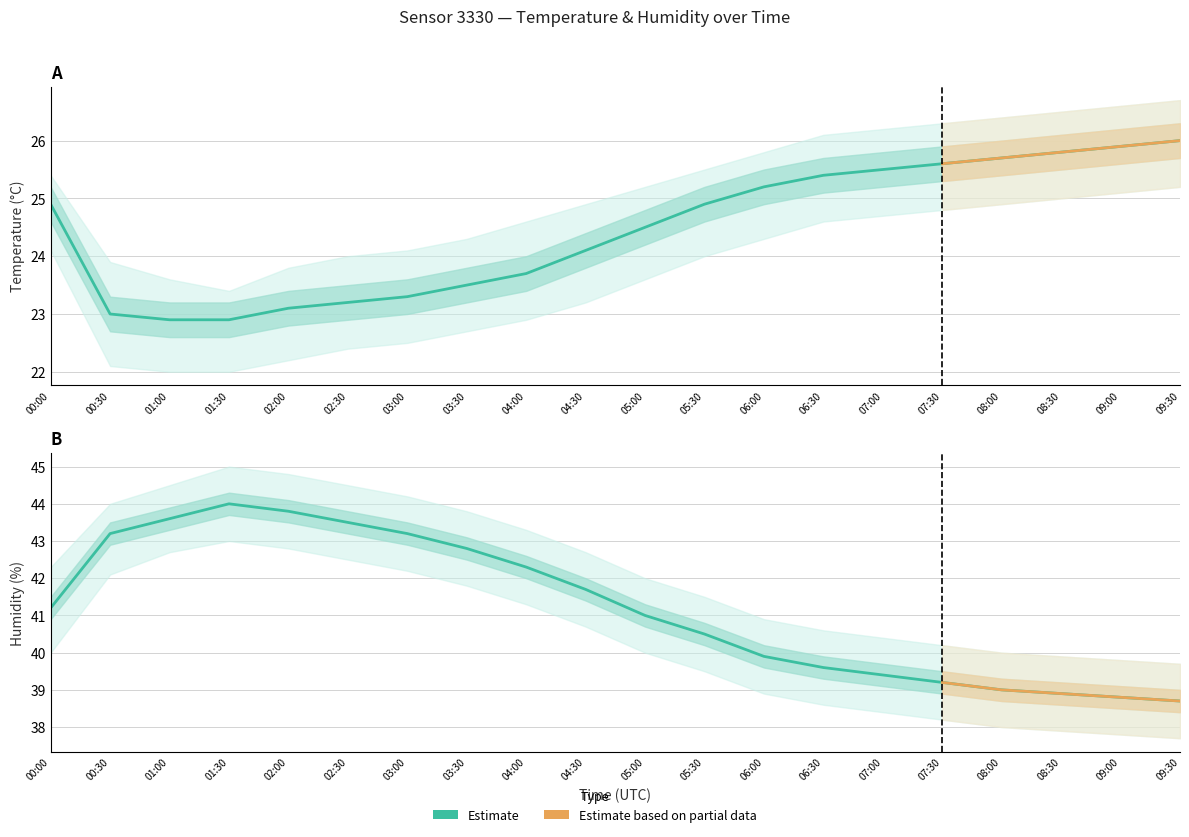

Reading right to left, list all the values displayed in this chart.

temperature: 09:30=26.0	09:00=25.9	08:30=25.8	08:00=25.7	07:30=25.6	07:00=25.5	06:30=25.4	06:00=25.2	05:30=24.9	05:00=24.5	04:30=24.1	04:00=23.7	03:30=23.5	03:00=23.3	02:30=23.2	02:00=23.1	01:30=22.9	01:00=22.9	00:30=23.0	00:00=24.9
temperature_upper: 09:30=26.7	09:00=26.6	08:30=26.5	08:00=26.4	07:30=26.3	07:00=26.2	06:30=26.1	06:00=25.8	05:30=25.5	05:00=25.2	04:30=24.9	04:00=24.6	03:30=24.3	03:00=24.1	02:30=24.0	02:00=23.8	01:30=23.4	01:00=23.6	00:30=23.9	00:00=25.4
temperature_lower: 09:30=25.2	09:00=25.1	08:30=25.0	08:00=24.9	07:30=24.8	07:00=24.7	06:30=24.6	06:00=24.3	05:30=24.0	05:00=23.6	04:30=23.2	04:00=22.9	03:30=22.7	03:00=22.5	02:30=22.4	02:00=22.2	01:30=22.0	01:00=22.0	00:30=22.1	00:00=24.1
humidity: 09:30=38.7	09:00=38.8	08:30=38.9	08:00=39.0	07:30=39.2	07:00=39.4	06:30=39.6	06:00=39.9	05:30=40.5	05:00=41.0	04:30=41.7	04:00=42.3	03:30=42.8	03:00=43.2	02:30=43.5	02:00=43.8	01:30=44.0	01:00=43.6	00:30=43.2	00:00=41.2
humidity_upper: 09:30=39.7	09:00=39.8	08:30=39.9	08:00=40.0	07:30=40.2	07:00=40.4	06:30=40.6	06:00=40.9	05:30=41.5	05:00=42.0	04:30=42.7	04:00=43.3	03:30=43.8	03:00=44.2	02:30=44.5	02:00=44.8	01:30=45.0	01:00=44.5	00:30=44.0	00:00=42.3
humidity_lower: 09:30=37.7	09:00=37.8	08:30=37.9	08:00=38.0	07:30=38.2	07:00=38.4	06:30=38.6	06:00=38.9	05:30=39.5	05:00=40.0	04:30=40.7	04:00=41.3	03:30=41.8	03:00=42.2	02:30=42.5	02:00=42.8	01:30=43.0	01:00=42.7	00:30=42.1	00:00=40.0